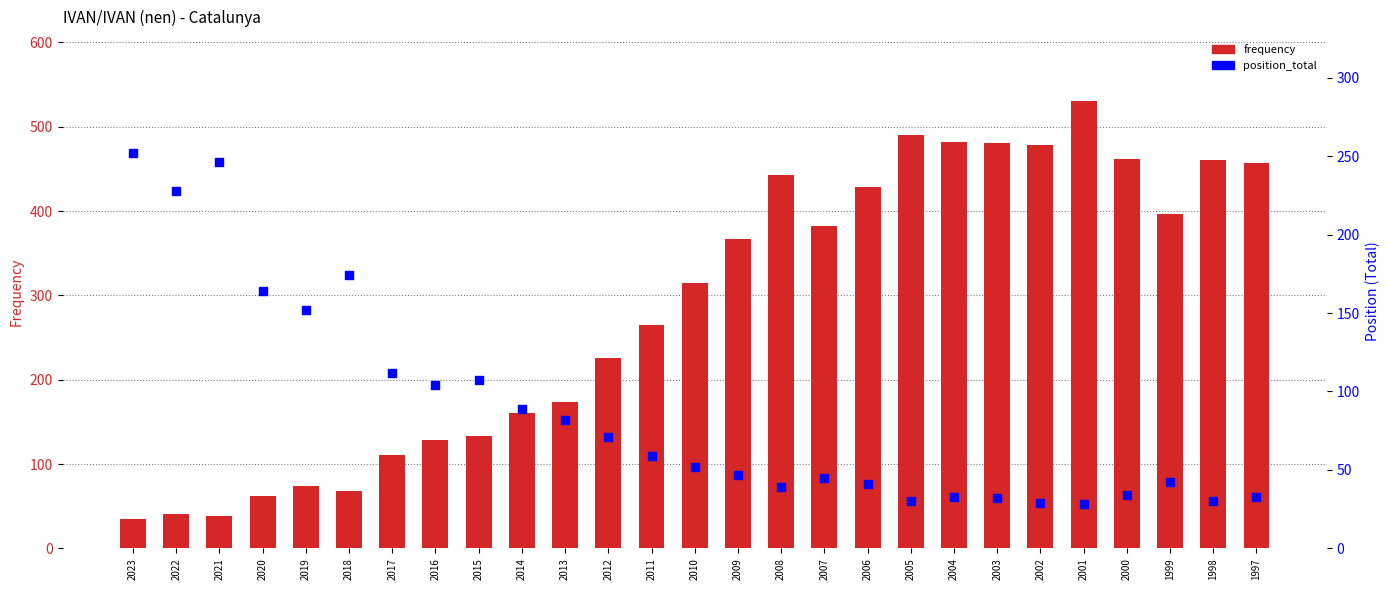

At how many categories does at least one series exceed 78?

27